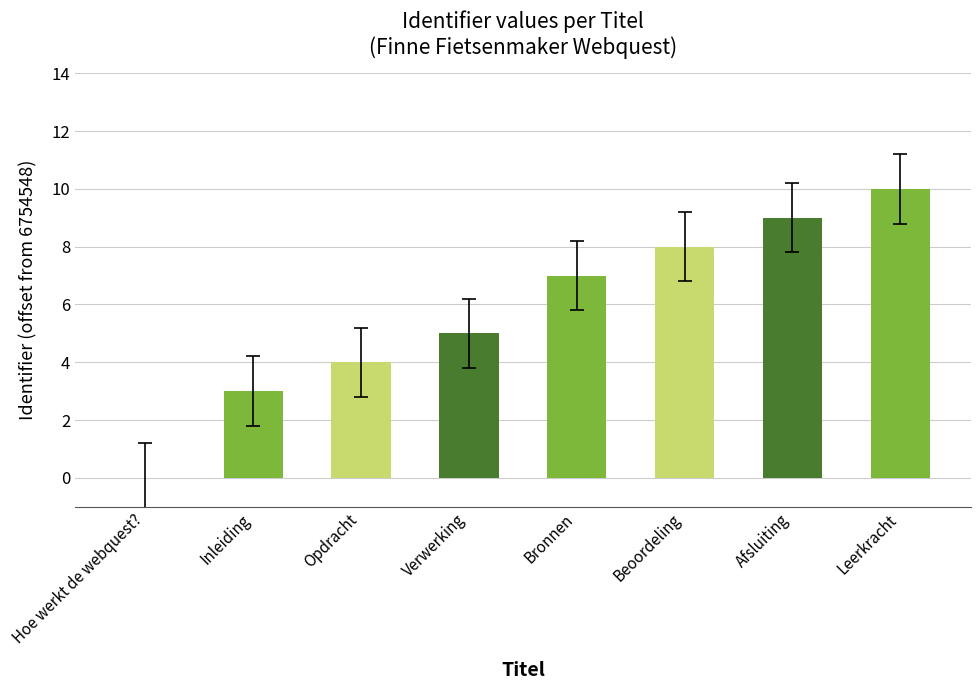

Which label corresponds to the smallest value in the chart?

Hoe werkt de webquest?